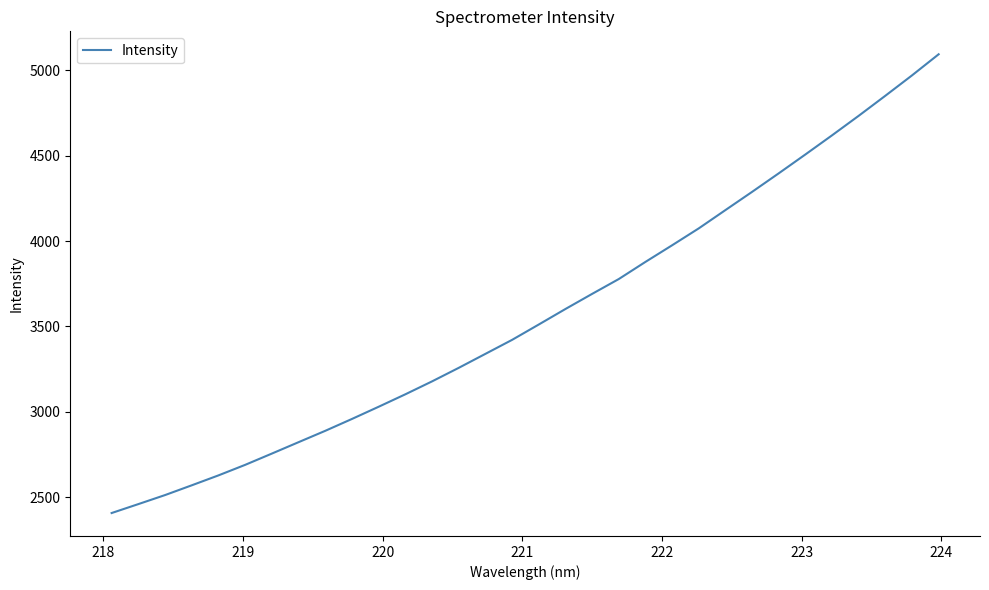

What is the maximum value shown in the chart?

5094.5